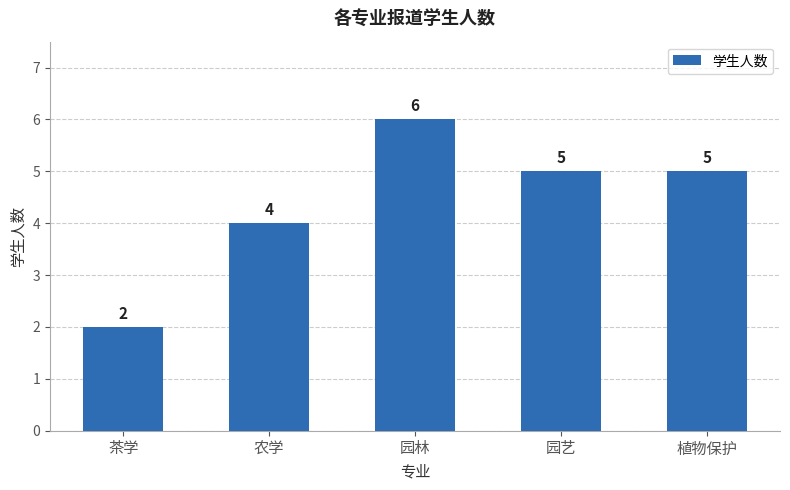

What is the sum of the values at 园林 and 植物保护?

11